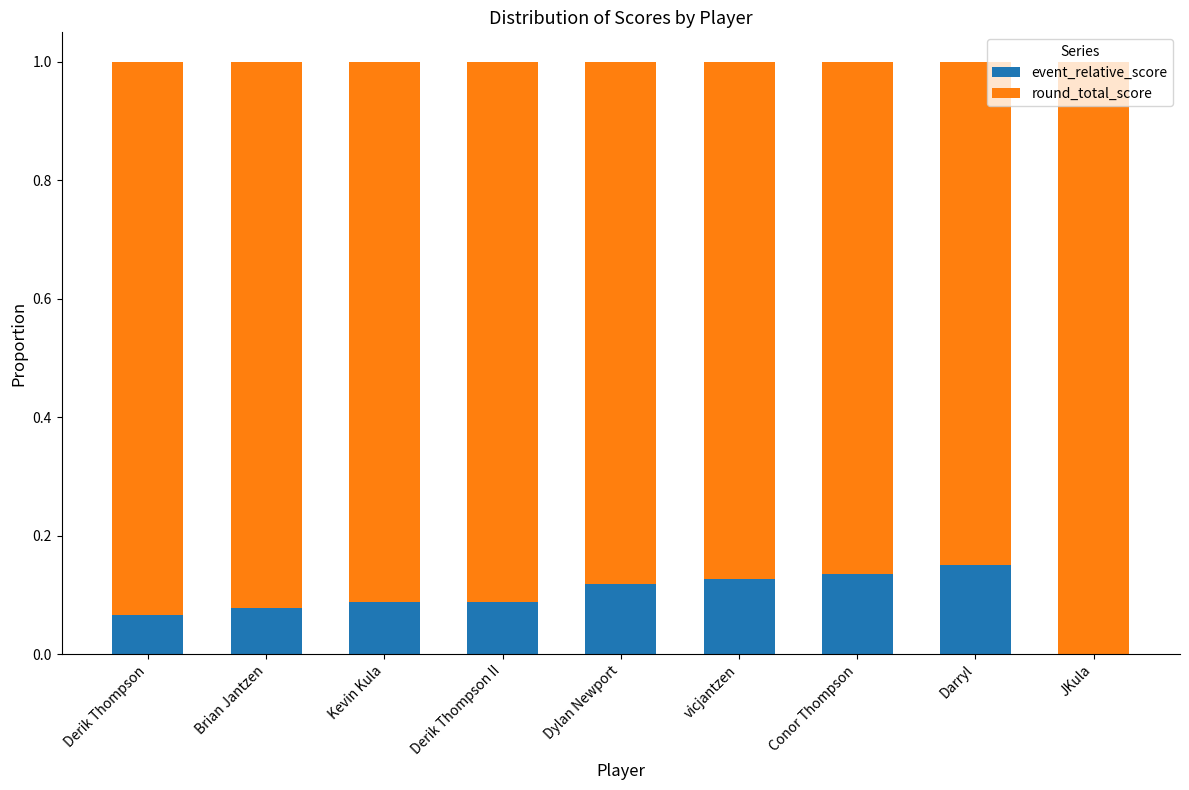

Rank the series at Kevin Kula from highest to lowest value.

round_total_score, event_relative_score